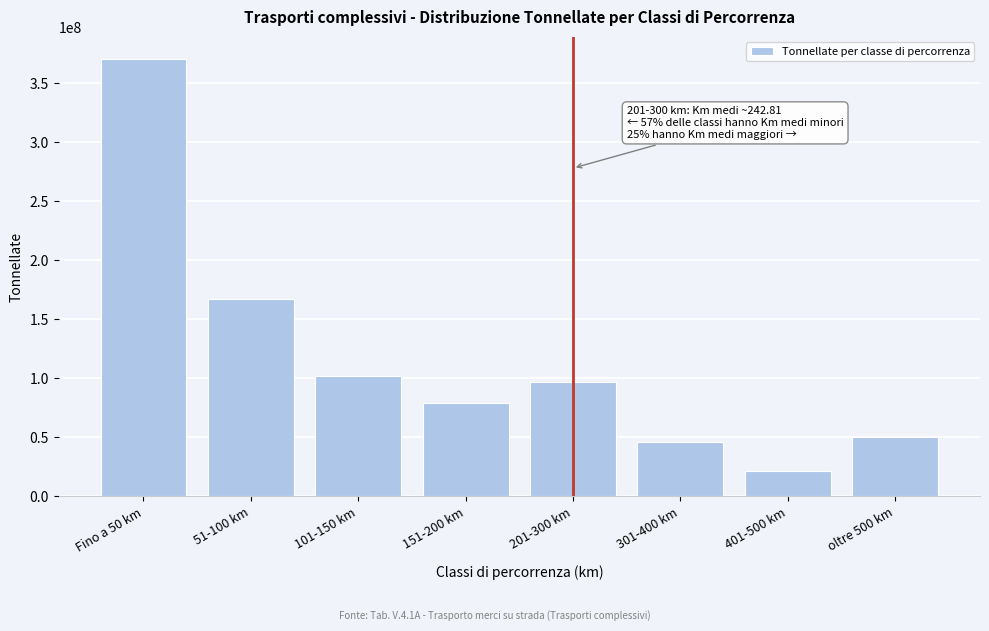

Reading left to right, what are all the values shown in this chart?

Fino a 50 km=370678591.5	51-100 km=167121099.3	101-150 km=102382296.7	151-200 km=79111137.5	201-300 km=96541402.3	301-400 km=45920705.9	401-500 km=21684884.1	oltre 500 km=50161216.5